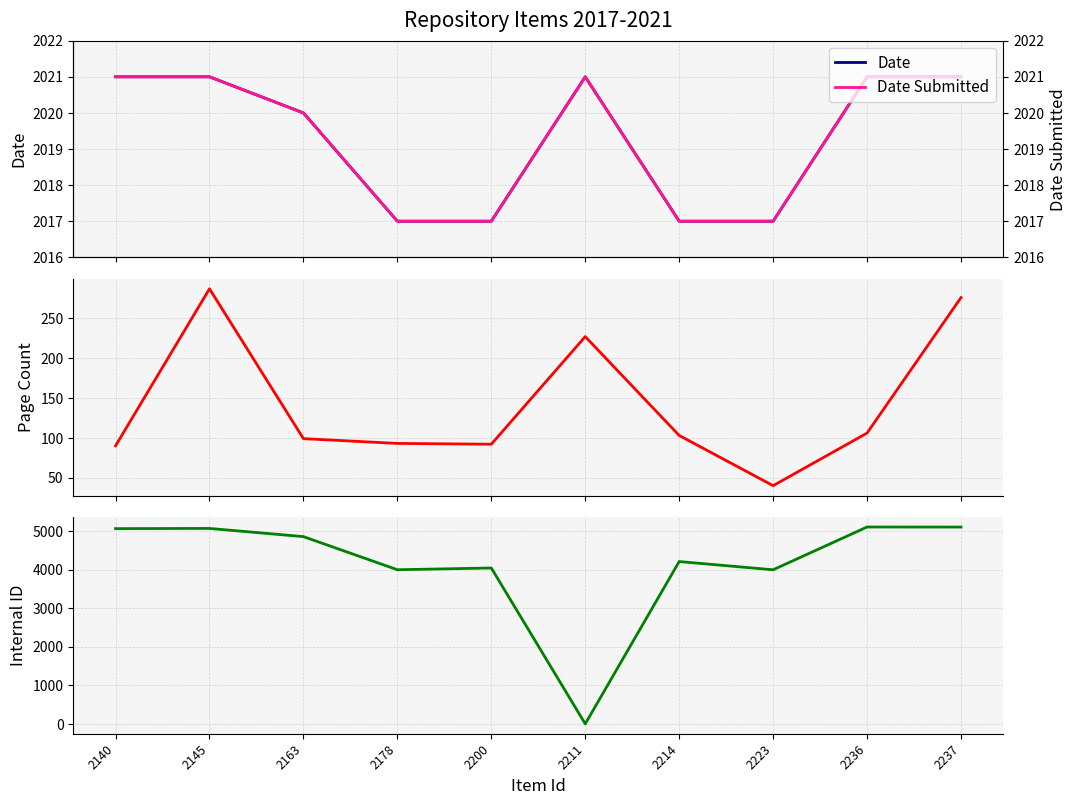

Which series has the largest total across all categories?

Internal ID